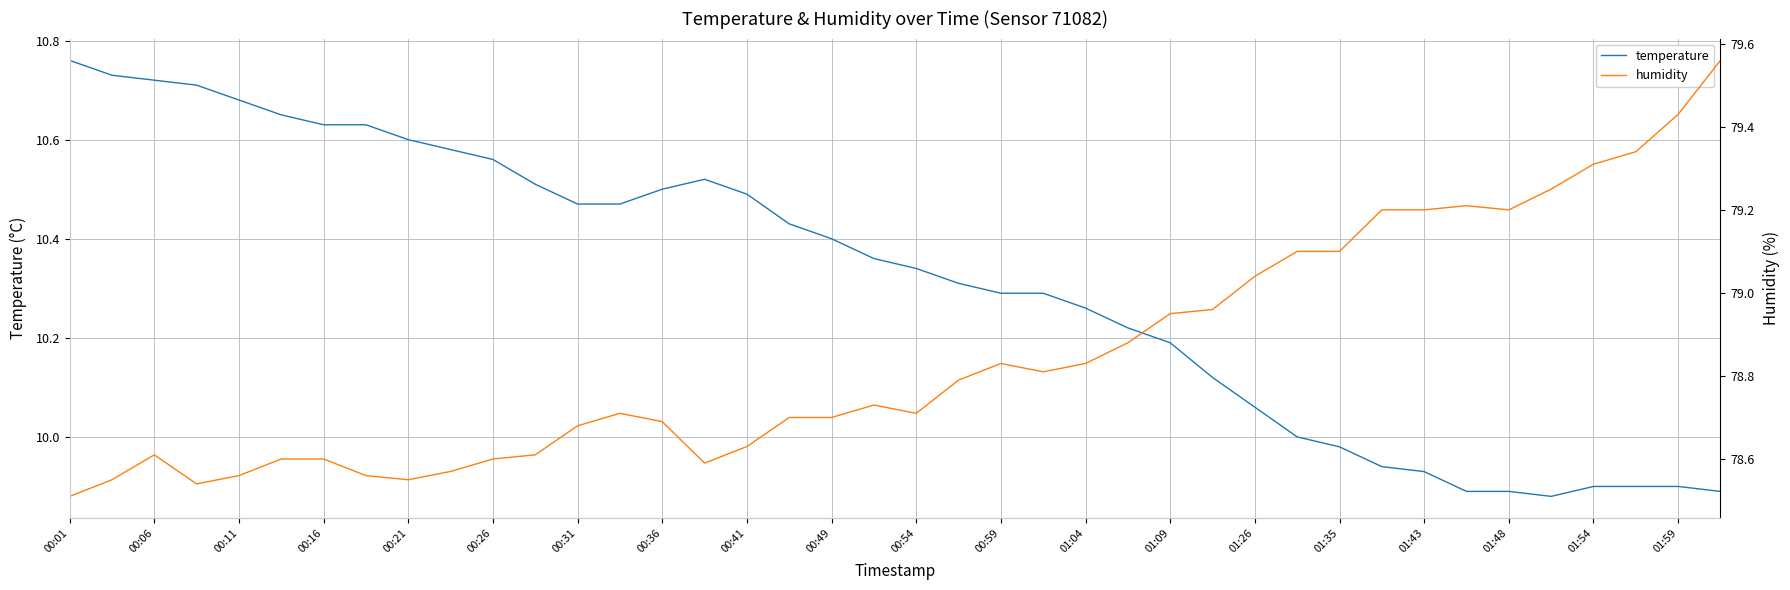

Which series has the largest total across all categories?

humidity